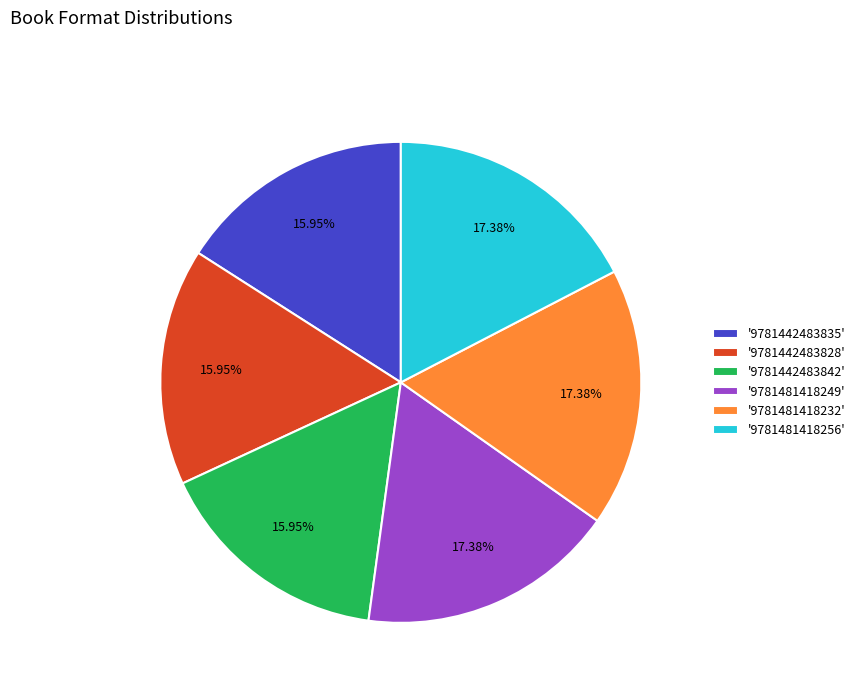

Do '9781442483842' and '9781442483835' together represent more than half of the pie?

No